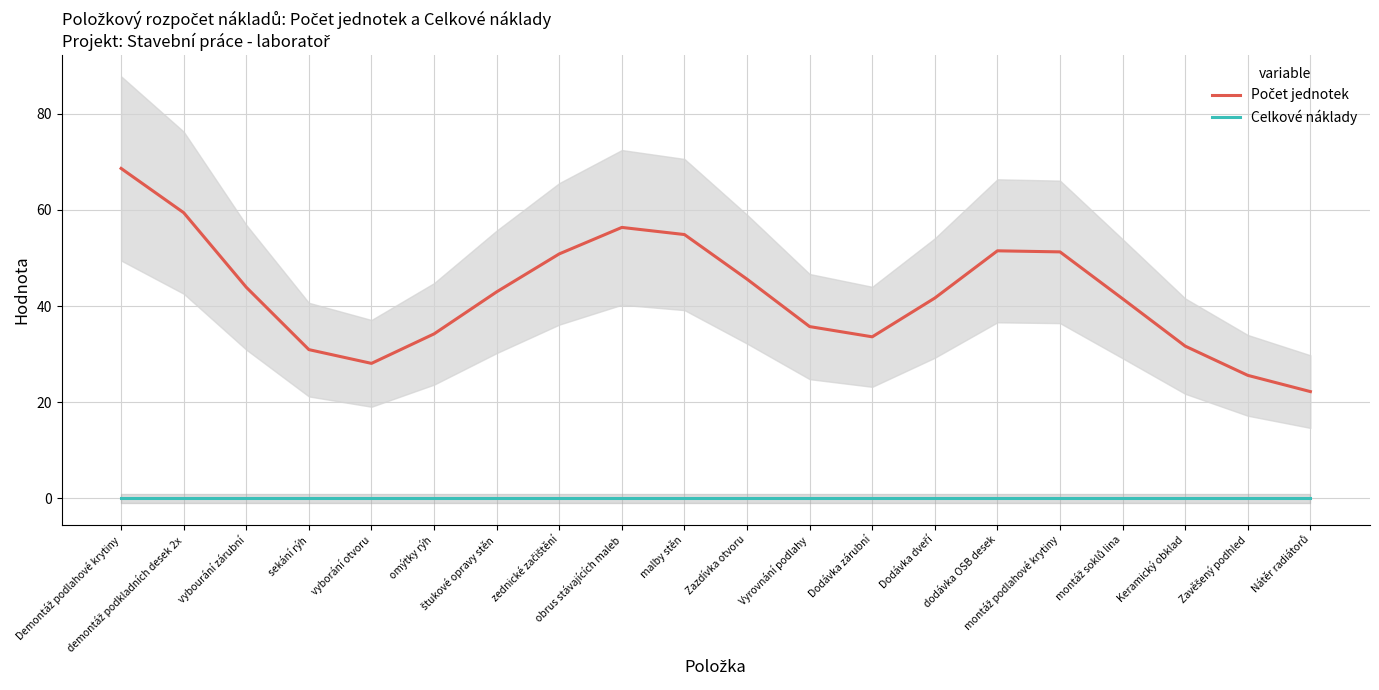

Reading left to right, what are all the values shown in this chart?

Počet jednotek: 68.6	59.4	43.9	30.9	28.1	34.2	43.0	50.8	56.4	54.9	45.6	35.7	33.6	41.7	51.5	51.3	41.5	31.7	25.6	22.2
Celkové náklady: 0.0	0.0	0.0	0.0	0.0	0.0	0.0	0.0	0.0	0.0	0.0	0.0	0.0	0.0	0.0	0.0	0.0	0.0	0.0	0.0